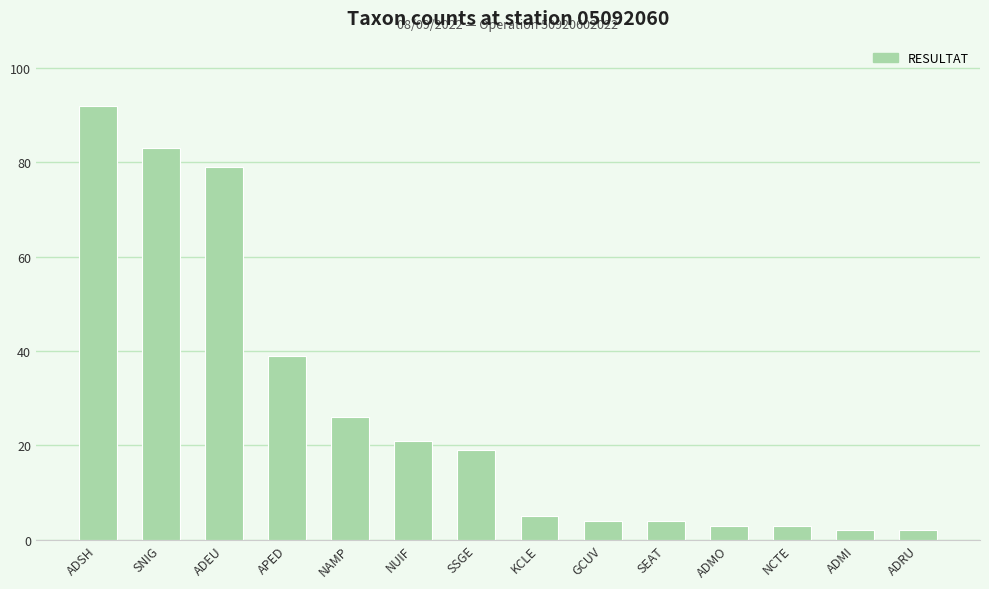

How many data points does each series have?

14